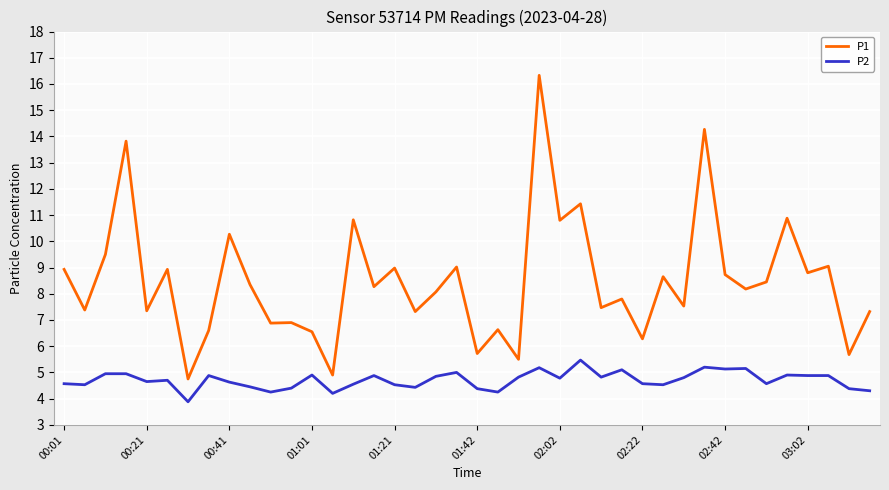

What are all the series names shown in the legend?

P1, P2